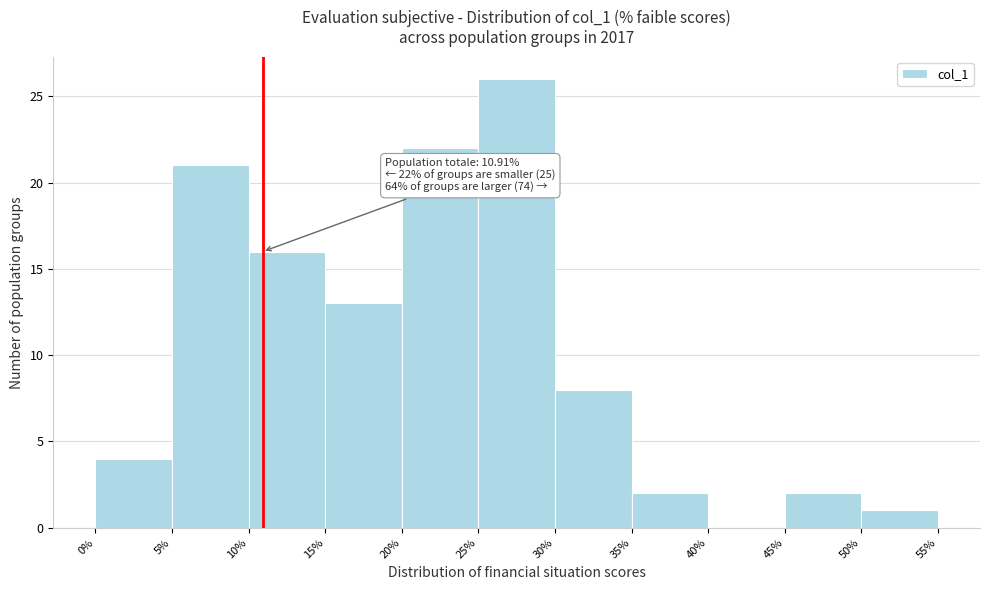

Which range on the x-axis has the tallest bar?

25% to 30%